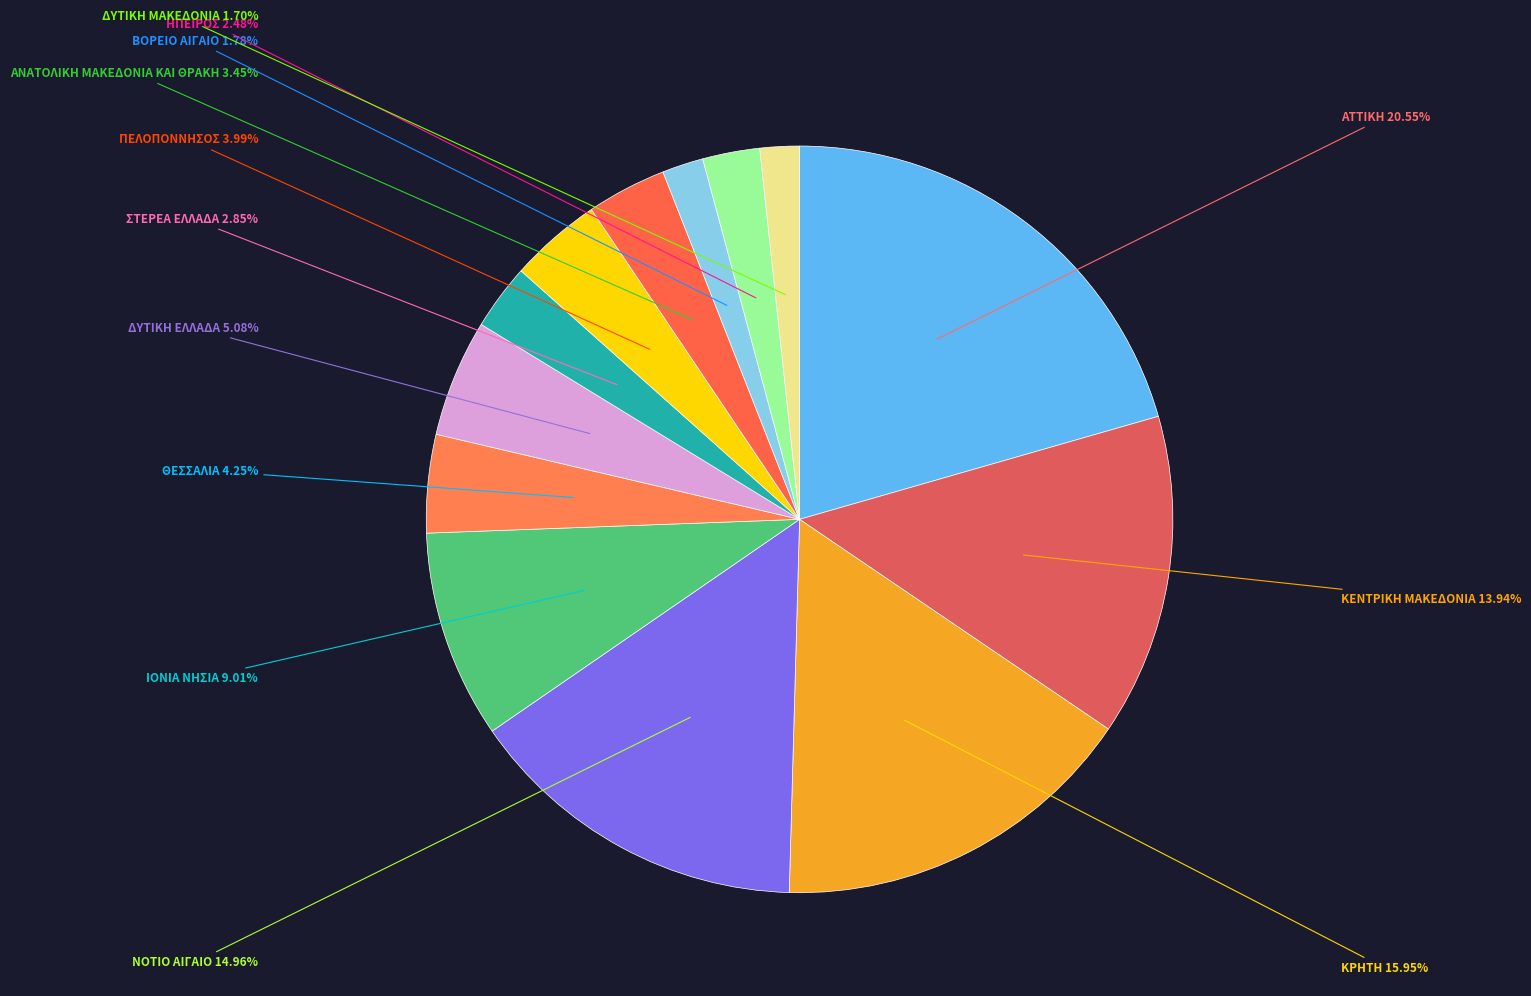

To the nearest percent, what is the difference between the largest and smallest slice percentages?

19%